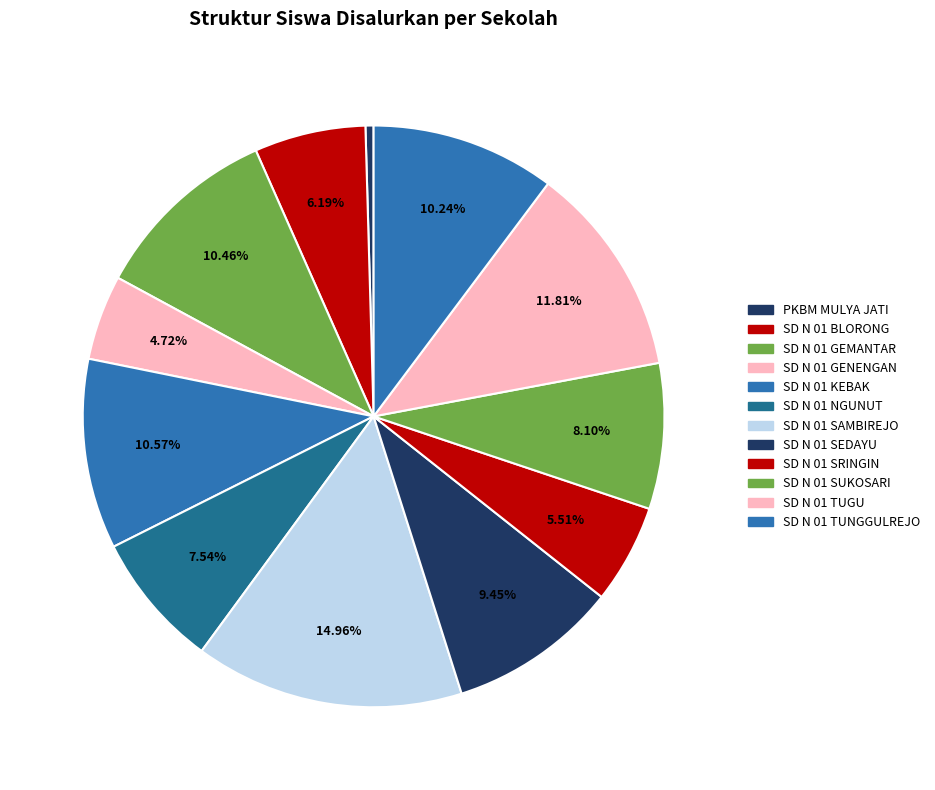

The SD N 01 GENENGAN slice represents 5% of the pie. True or false?

True